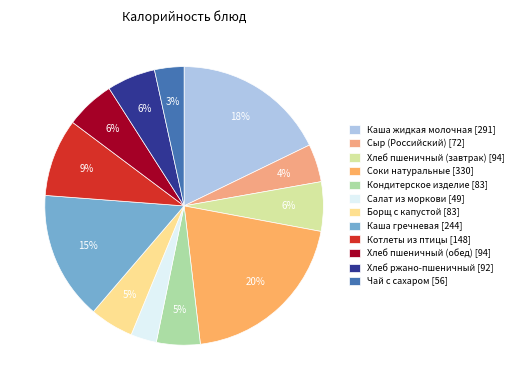

How many segments does this pie chart have?

12